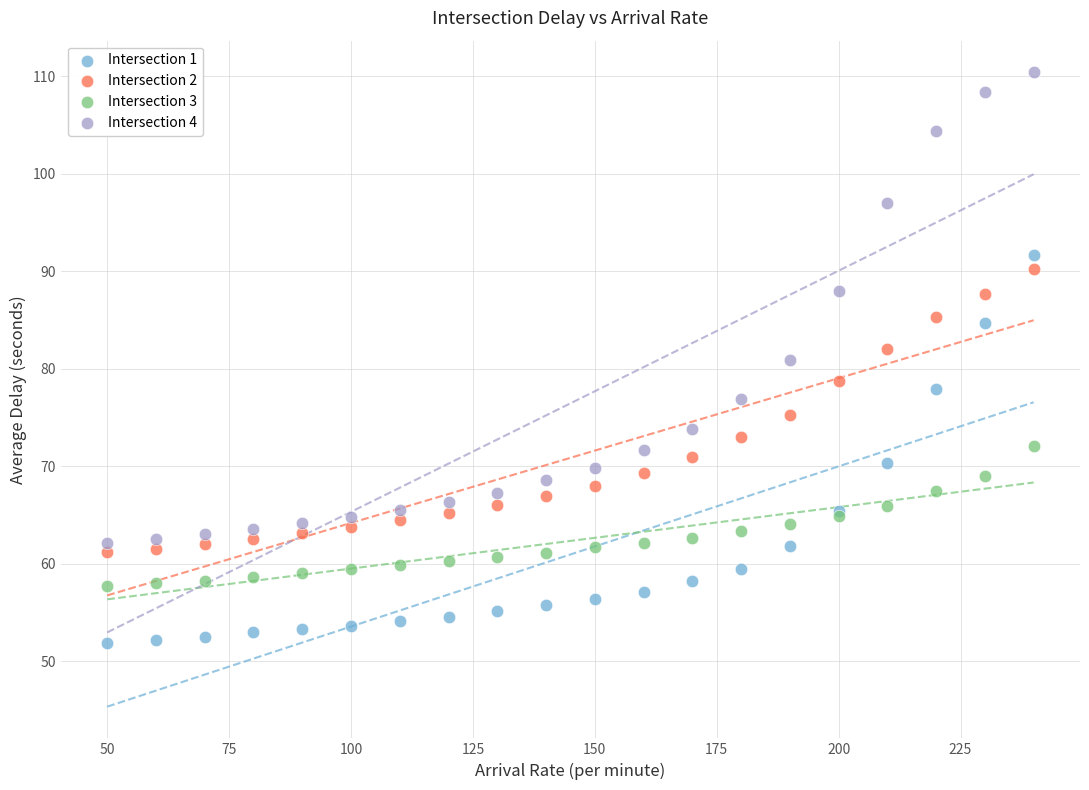

Which series contains the highest Y value?

Intersection 4